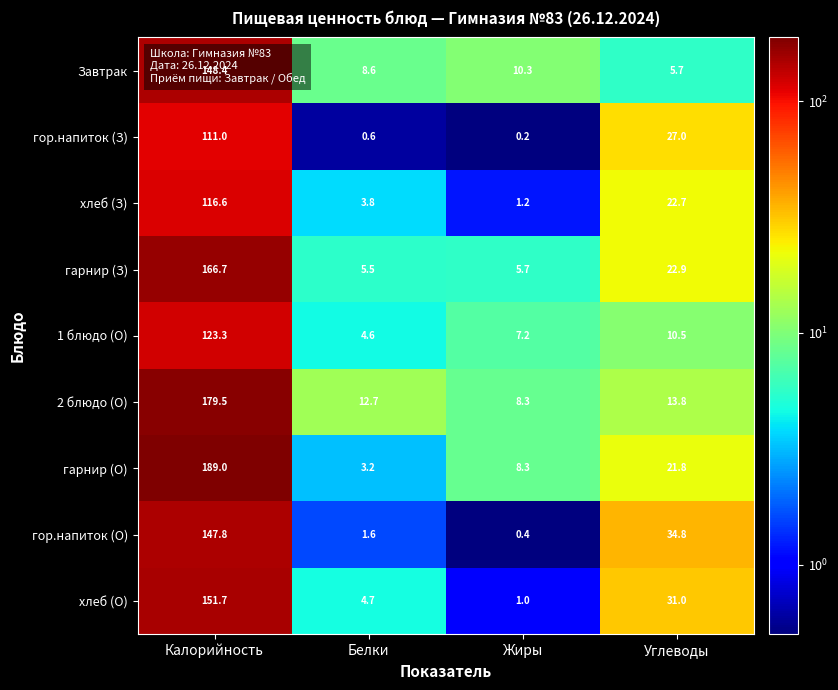

How many series are shown in this chart?

9